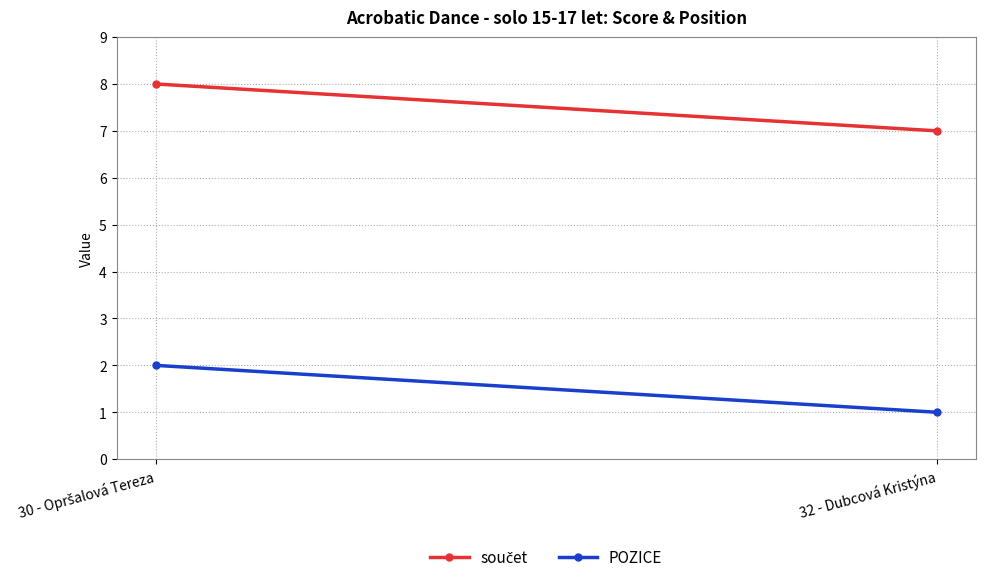

Which series has the largest range (max minus min)?

součet